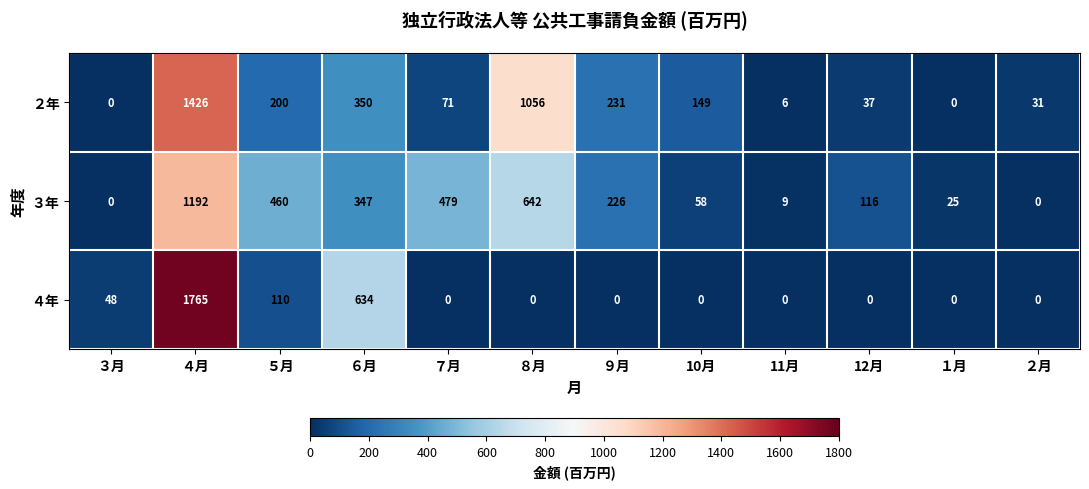

What is the sum of the ３年 values at ３月 and ５月?

460